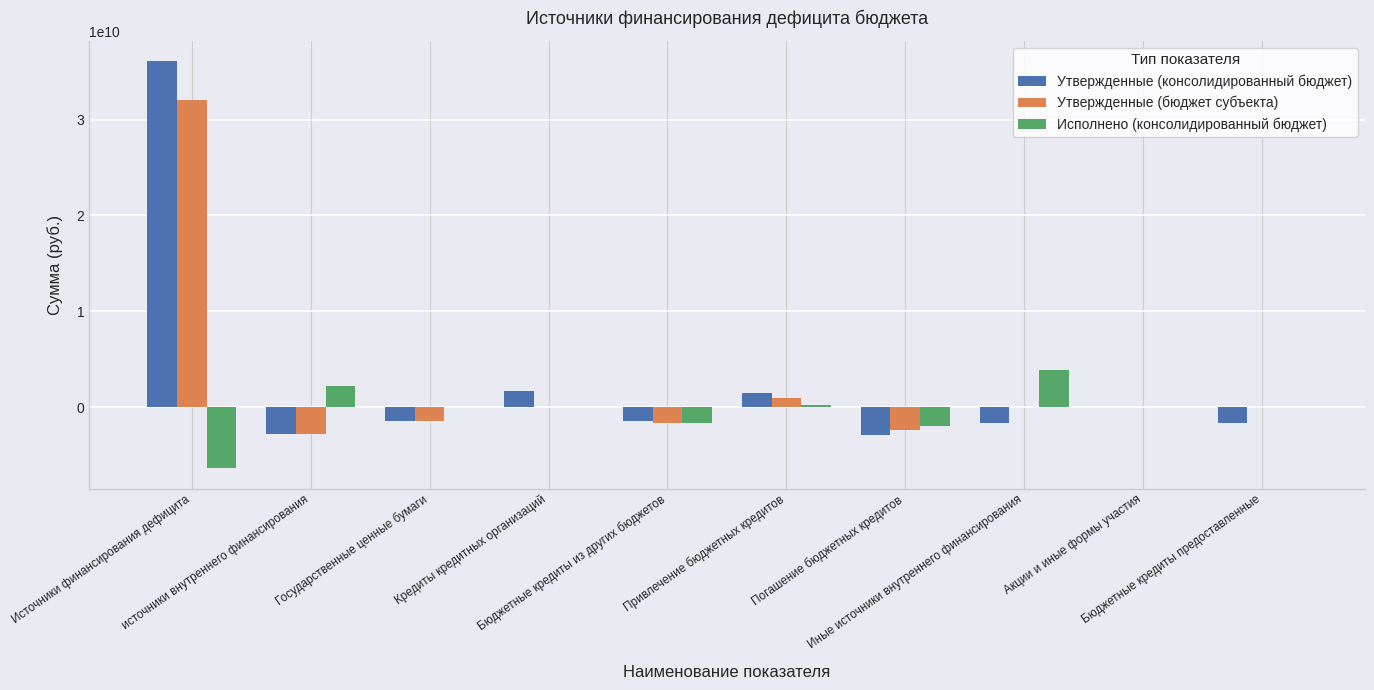

What is the average value of the Исполнено (консолидированный бюджет) series?

-362578975.1